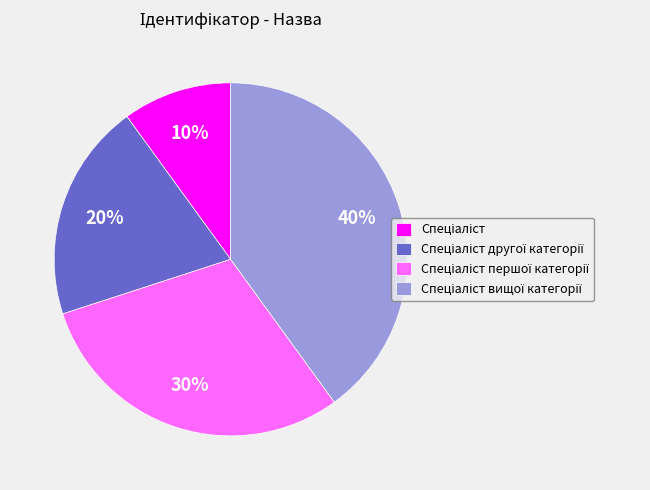

To the nearest percent, what is the average slice percentage?

25%